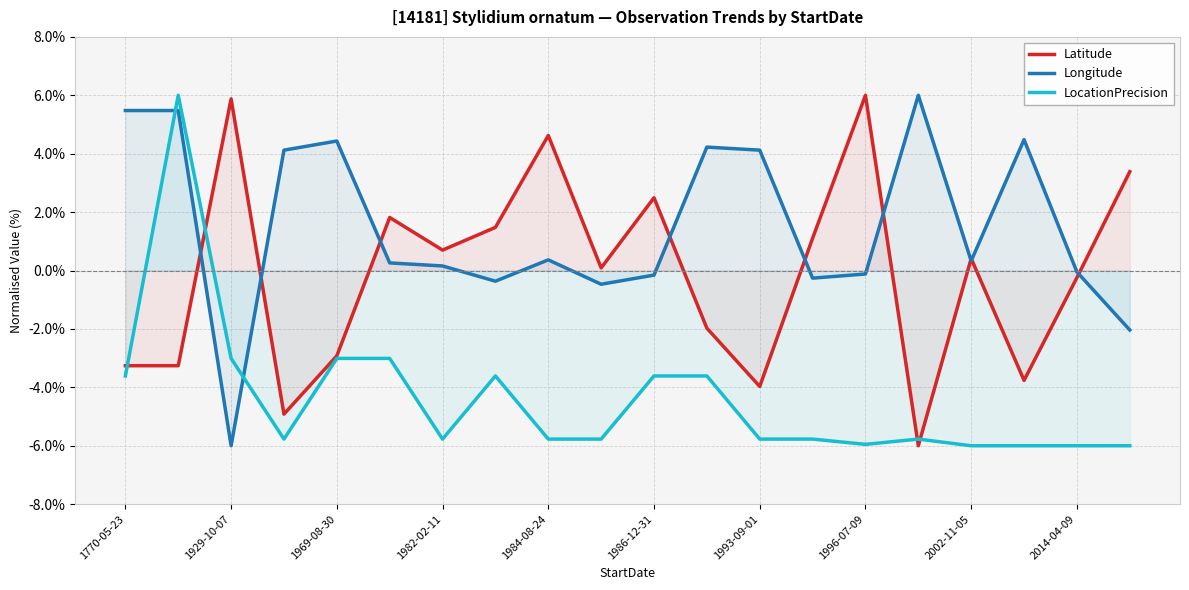

What are all the series names shown in the legend?

Latitude, Longitude, LocationPrecision